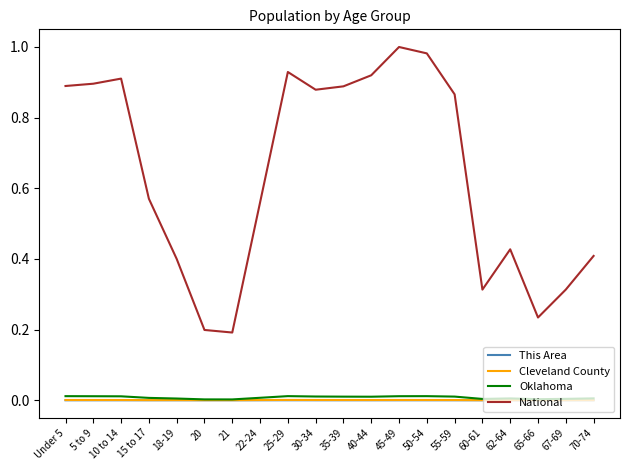

How many lines are shown in the chart?

4